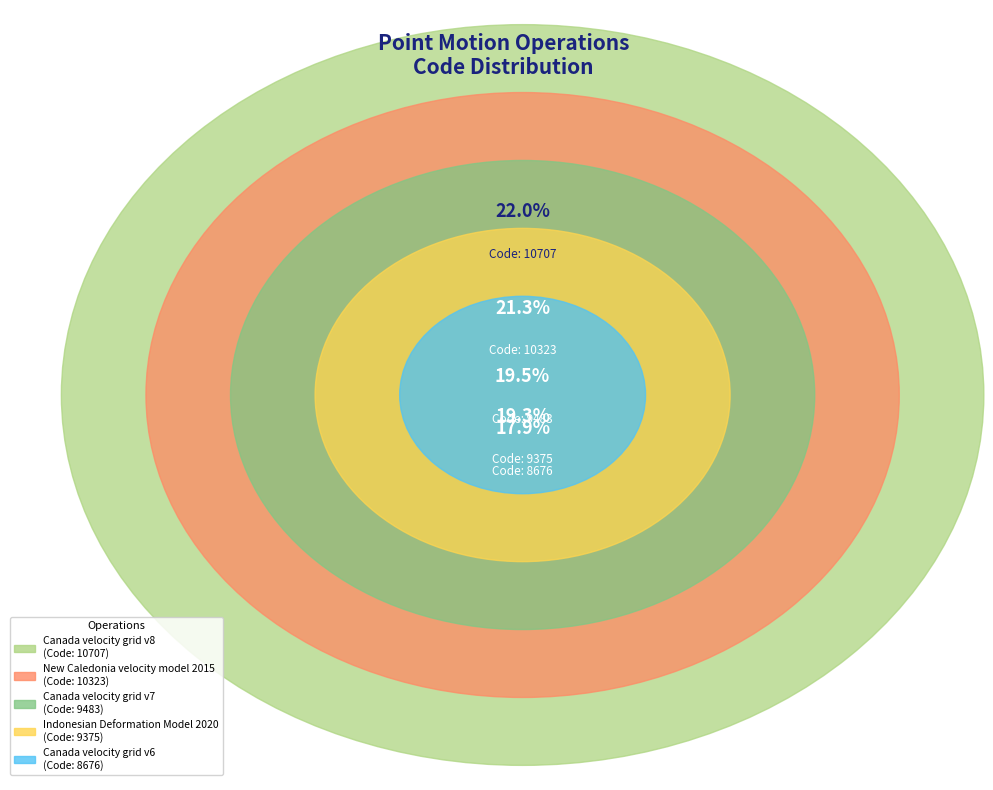

To the nearest percent, what is the combined percentage of Canada velocity grid v7 and Canada velocity grid v6?

37%